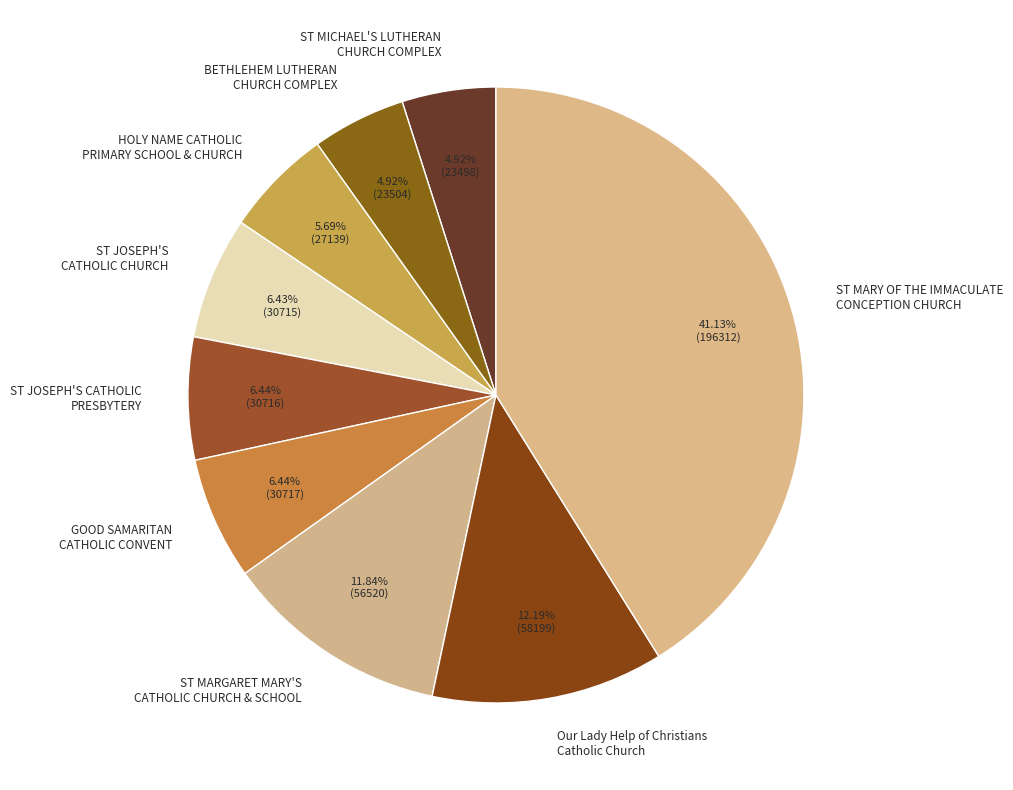

To the nearest percent, what is the difference between the largest and smallest slice percentages?

36%